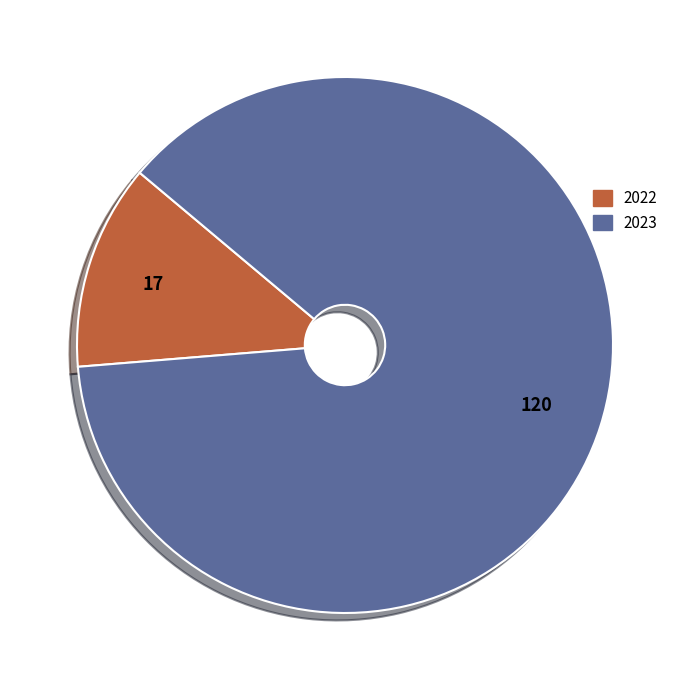

What is the largest slice in the pie chart?

2023